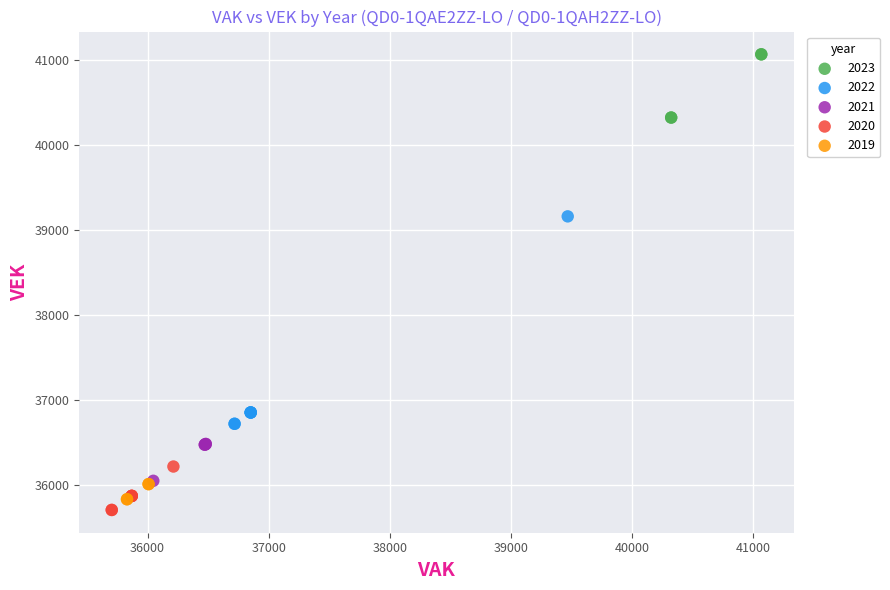

Which series reaches the minimum Y coordinate?

2020